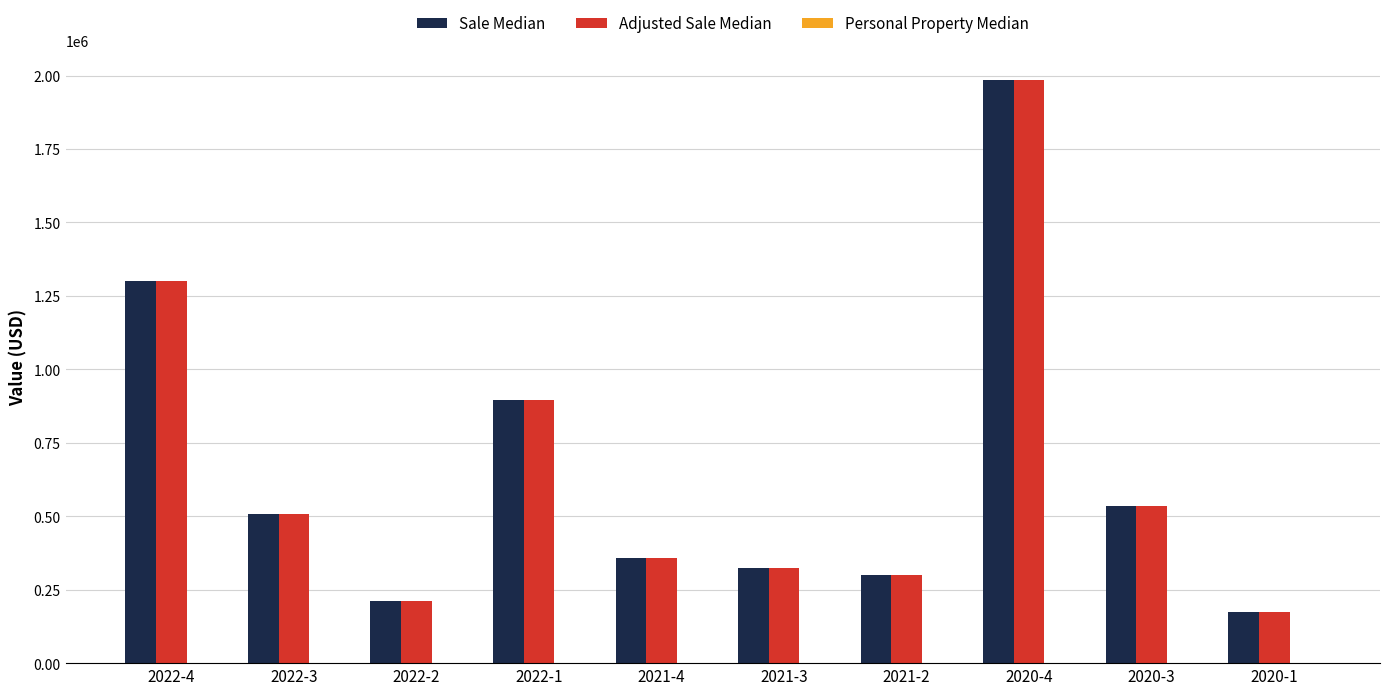

Where does the Adjusted Sale Median series first go above 508000?

2022-4